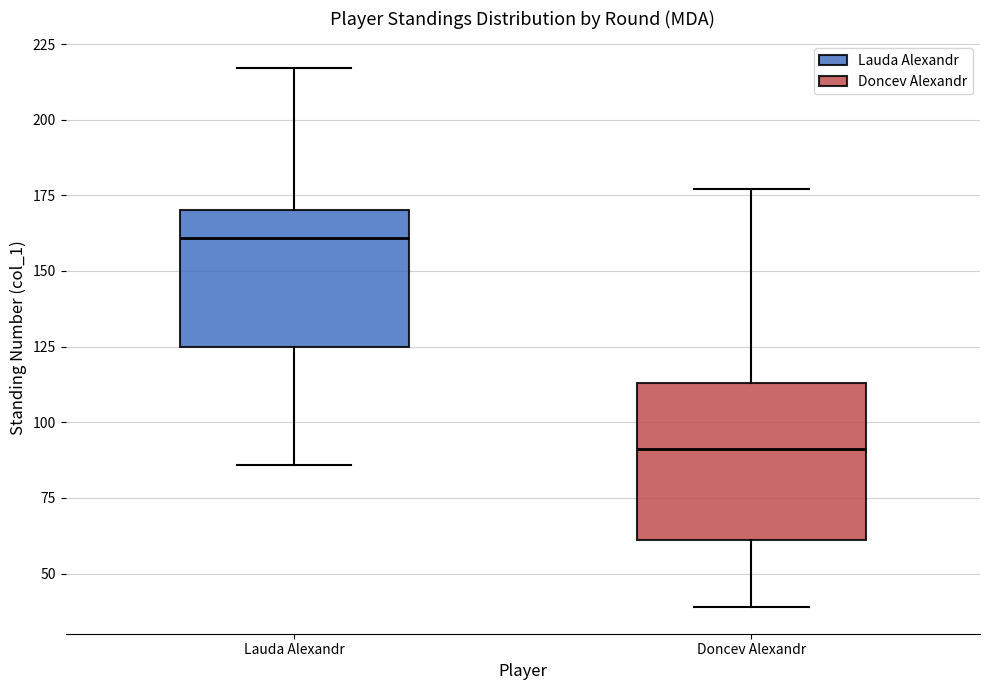

Reading left to right, read every box against the y-axis: the position of its median line, the range the box covers, and the ends of its whiskers. The values are not printed on the chart, so give them approximately, as read against the axis.

Lauda Alexandr: median 160, box 125 to 170, whiskers 85 to 215
Doncev Alexandr: median 90, box 60 to 115, whiskers 40 to 175